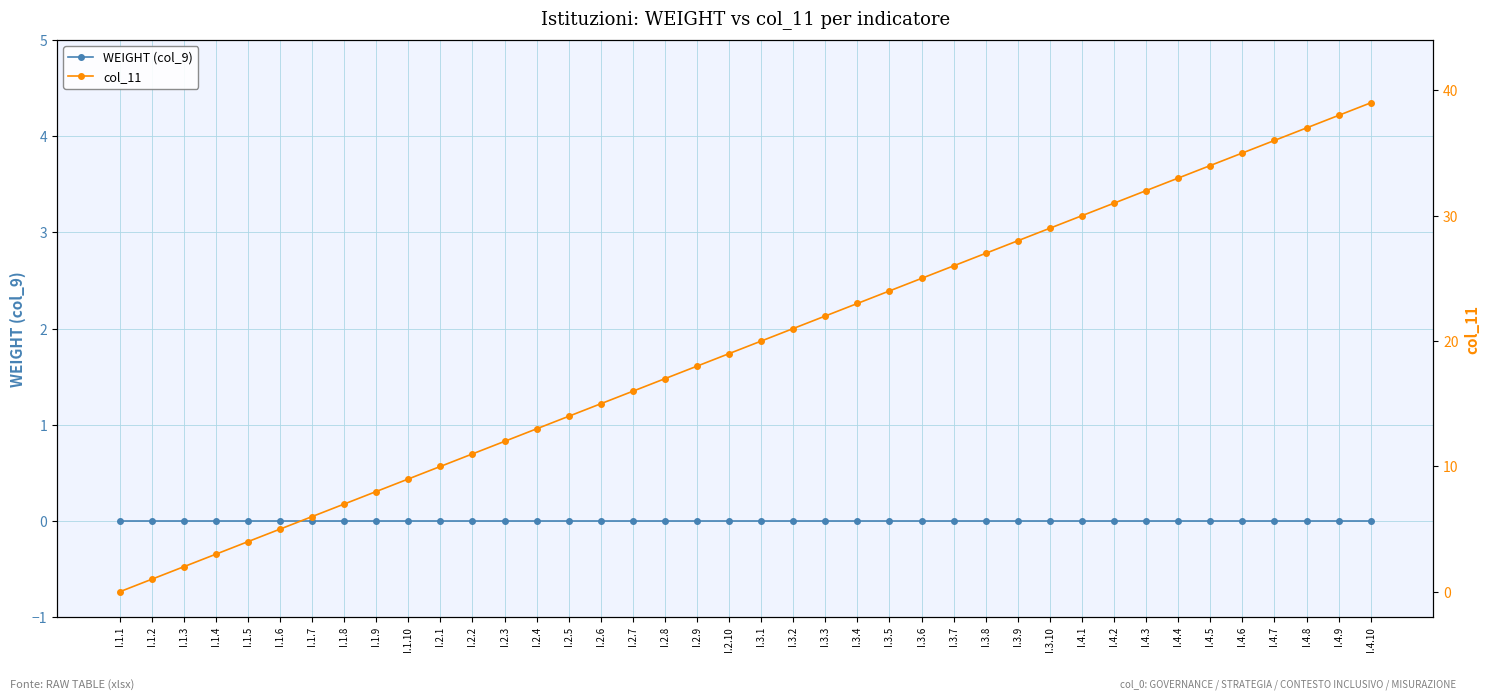

True or false: col_11 has more than 0 points higher than both neighbors.

False